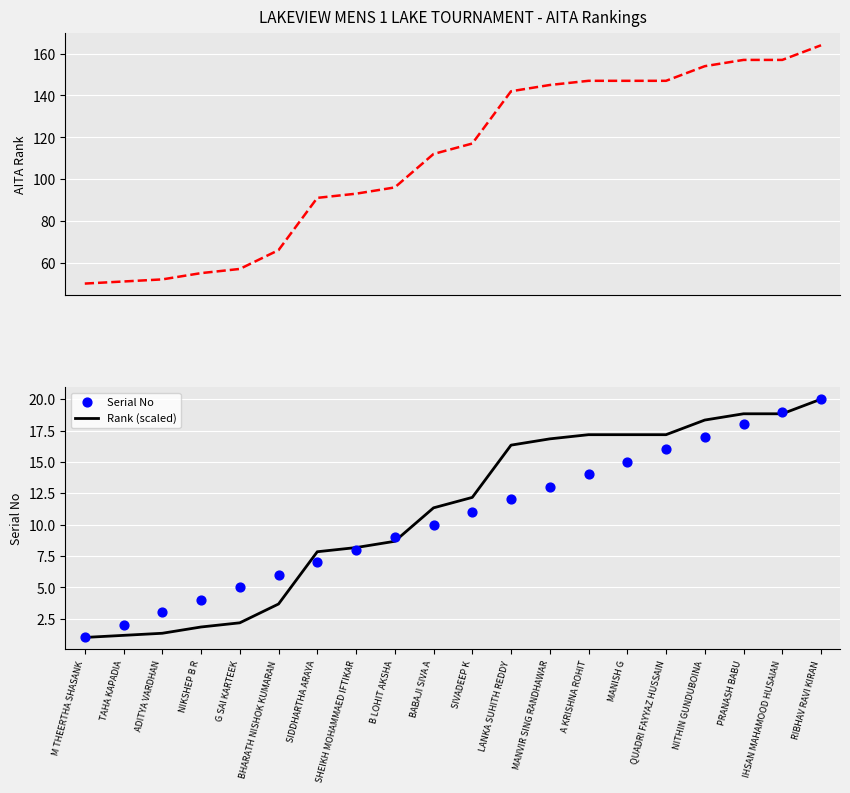

What is the total value across all series at TAHA KAPADIA?

54.2